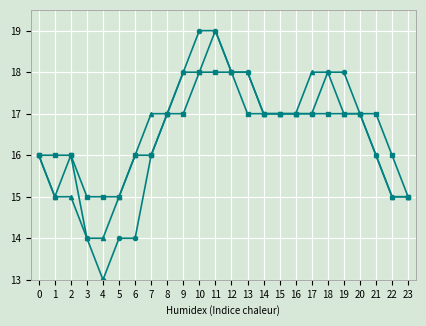

What is the smallest value displayed?

13